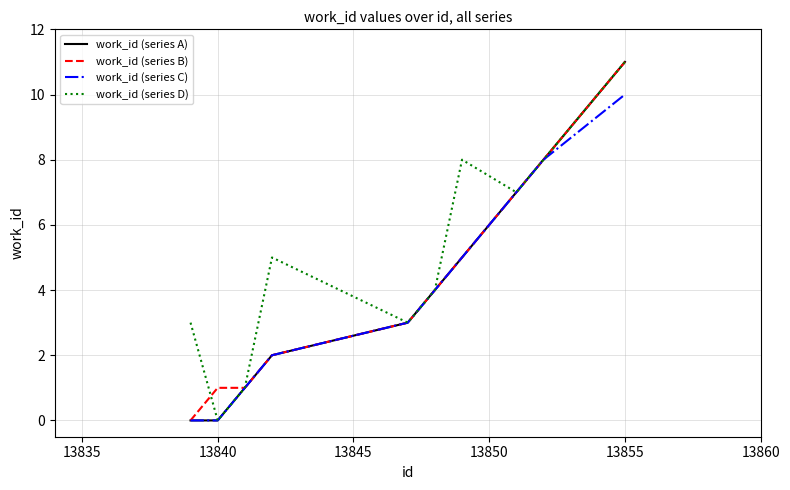

What is the difference between the maximum and minimum values in the work_id (series D) series?

11